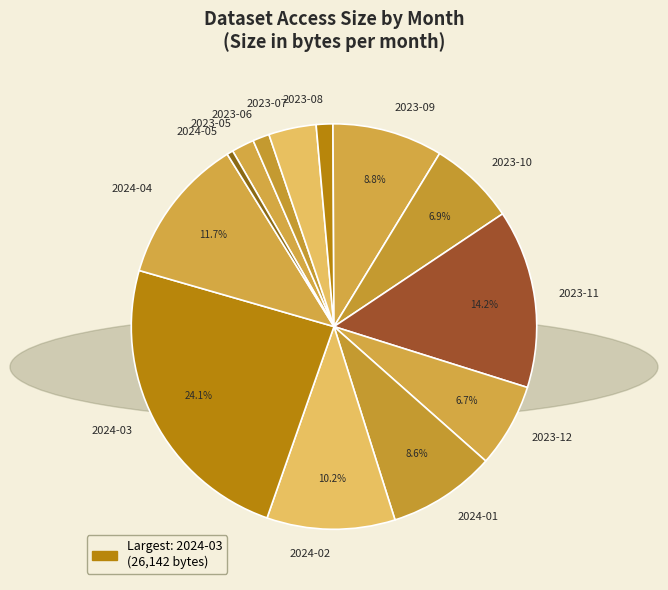

The 2024-01 slice represents 9% of the pie. True or false?

True